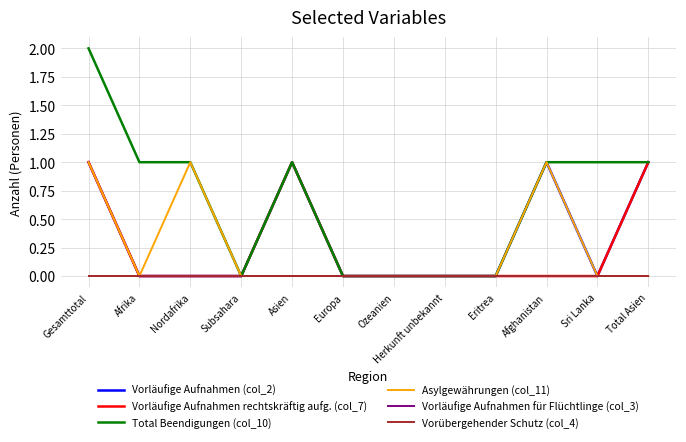

Does the chart have visible grid lines?

Yes